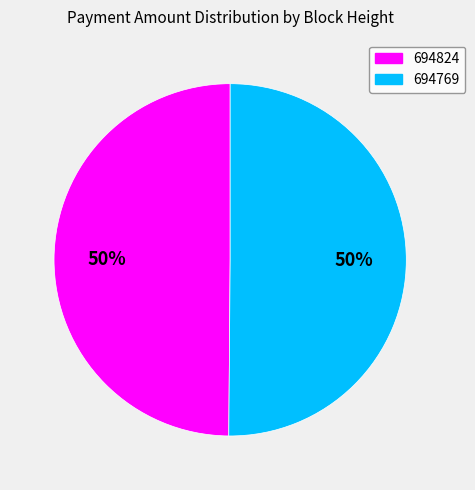

Approximately how many times larger is the value at 694769 compared to 694824?

1.0